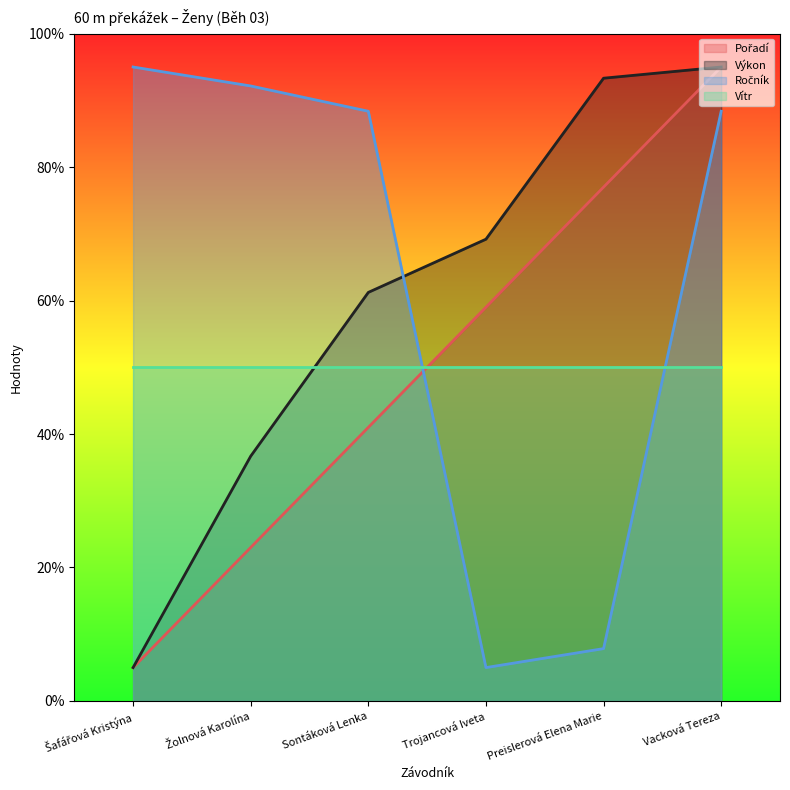

What position from the right is Sontáková Lenka?

4